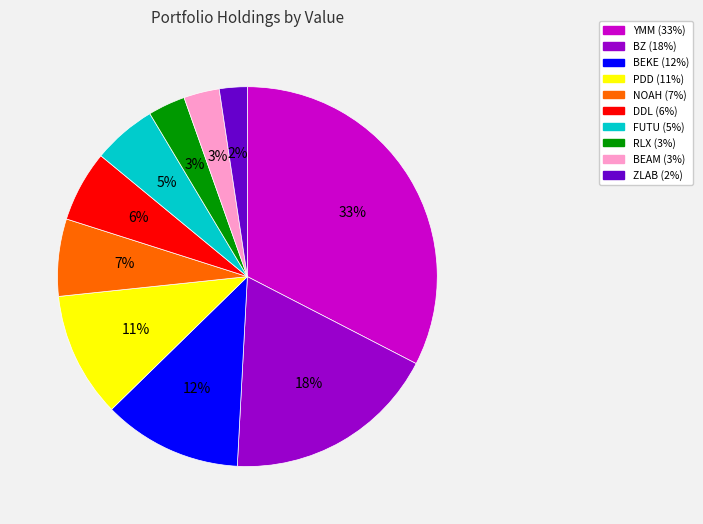

Does any single category account for the majority?

No